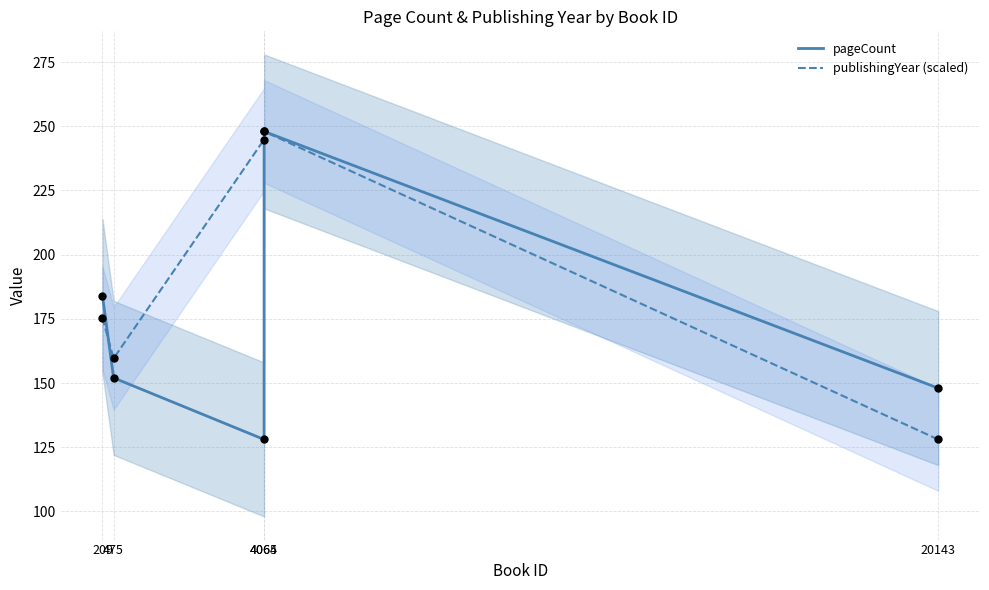

What are all the series names shown in the legend?

pageCount, publishingYear (scaled)